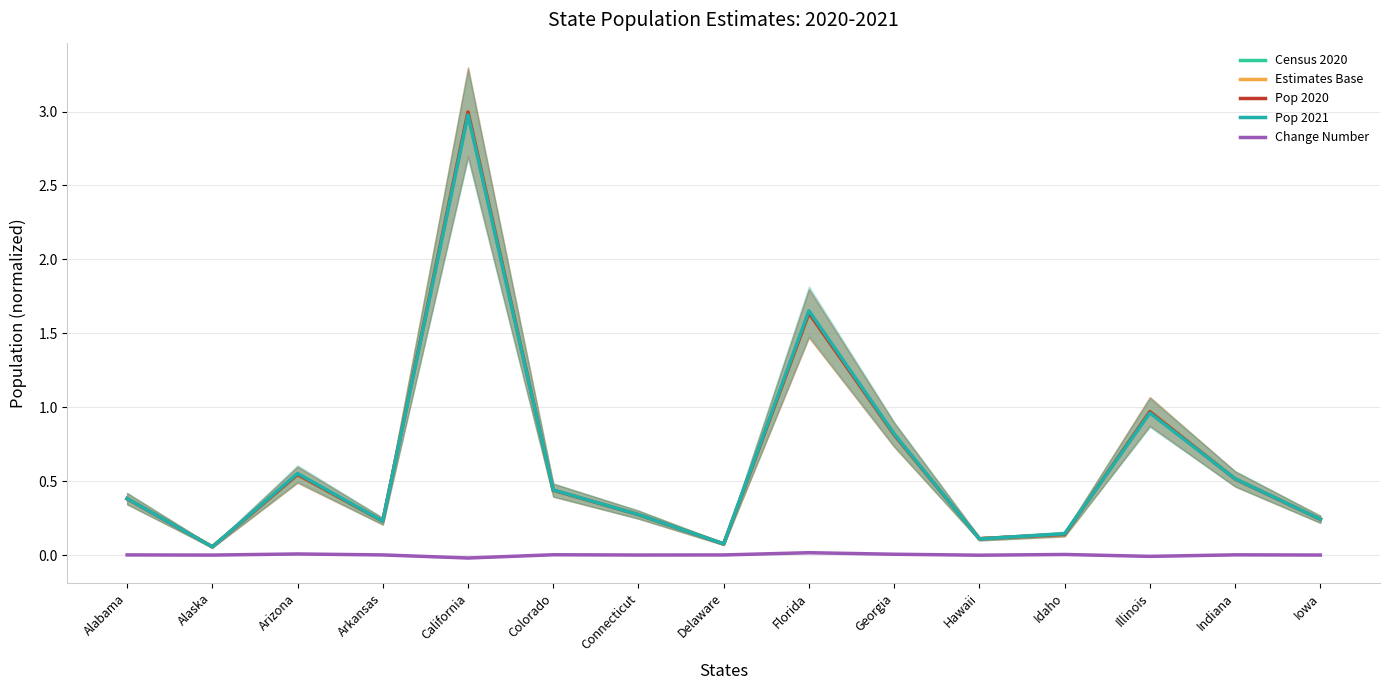

Which series has the largest range (max minus min)?

Census 2020